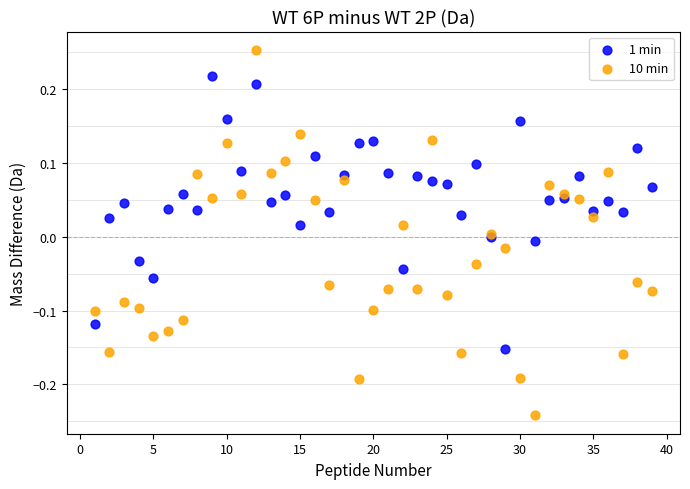

Which series has the largest Y range (max minus min)?

10 min